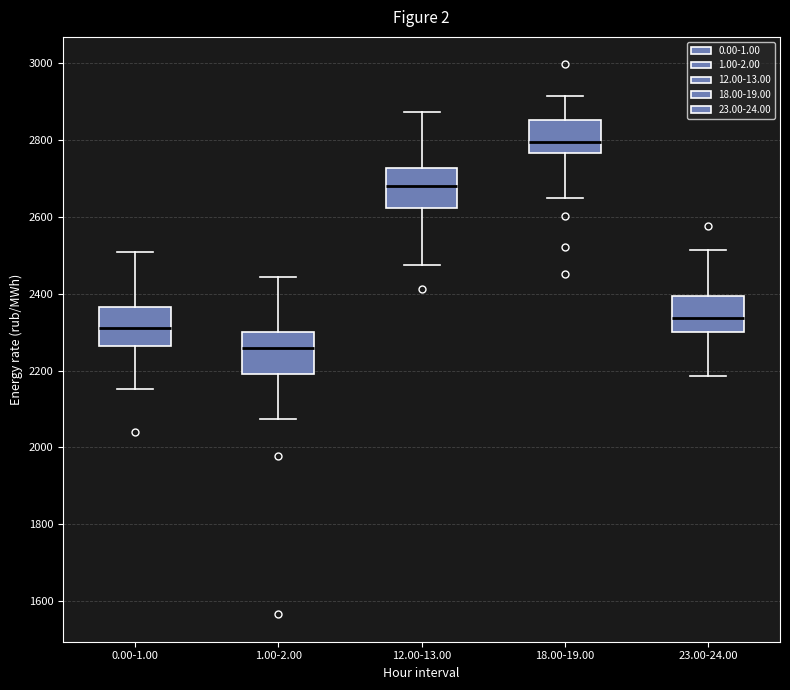

Reading left to right, read every box against the y-axis: the position of its median line, the range the box covers, and the ends of its whiskers. The values are not printed on the chart, so give them approximately, as read against the axis.

0.00-1.00: median 2300, box 2260 to 2360, whiskers 2160 to 2500
1.00-2.00: median 2260, box 2200 to 2300, whiskers 2080 to 2440
12.00-13.00: median 2680, box 2620 to 2720, whiskers 2480 to 2880
18.00-19.00: median 2800, box 2760 to 2860, whiskers 2640 to 2920
23.00-24.00: median 2340, box 2300 to 2400, whiskers 2180 to 2520